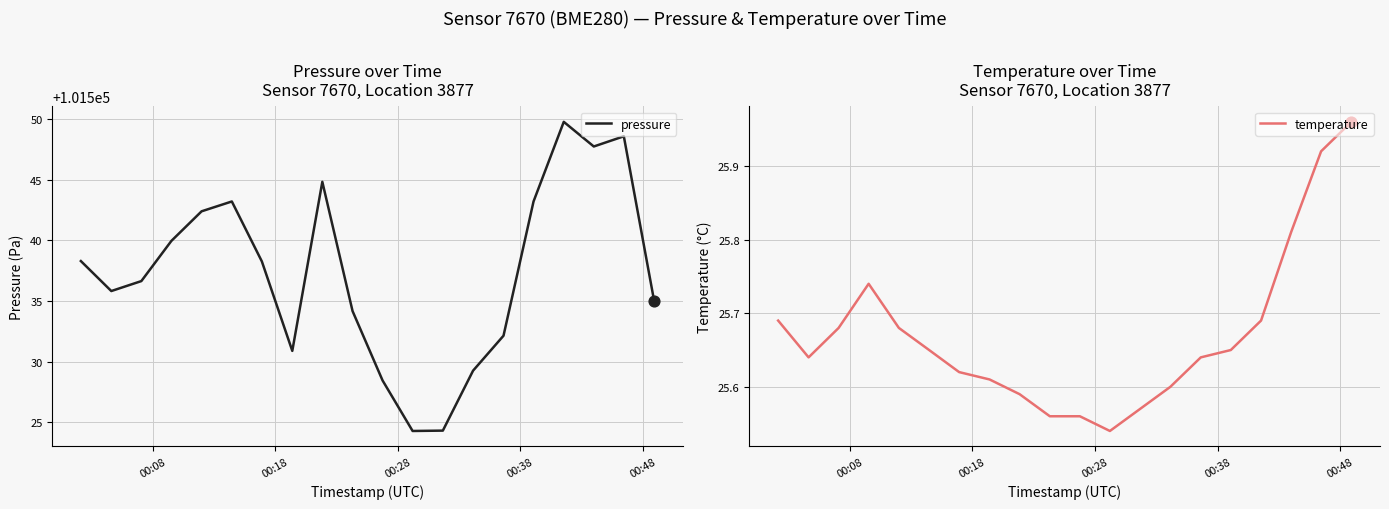

What is the maximum value for pressure?

101549.8